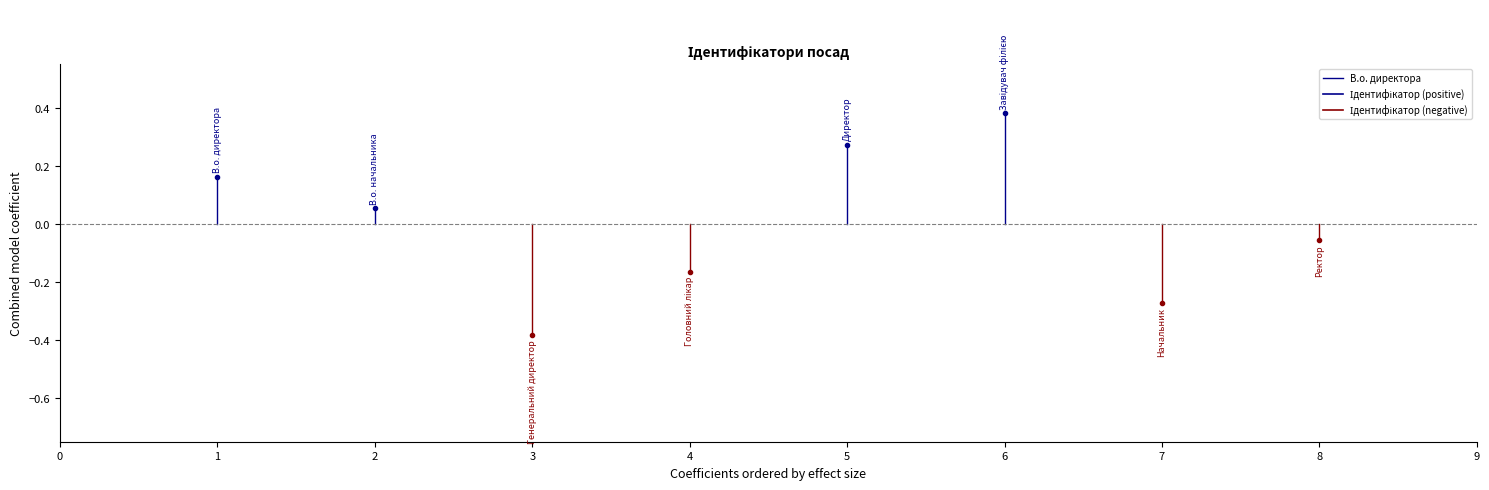

What value does the data have at 1?

0.2